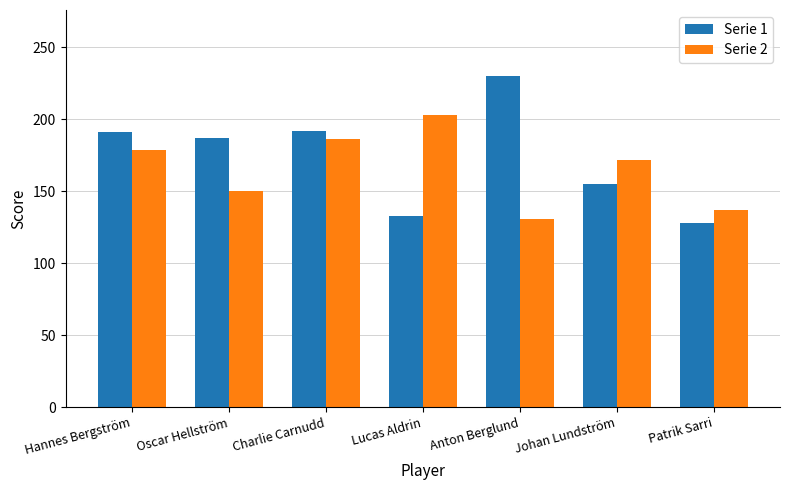

Does the chart contain stacked bars?

No